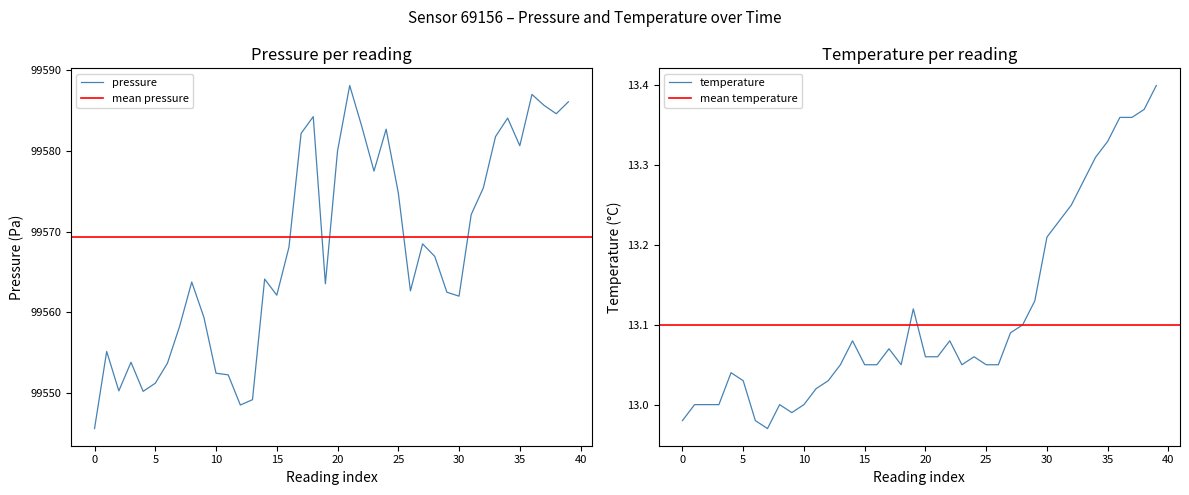

True or false: pressure has more than 1 interior local peaks.

True